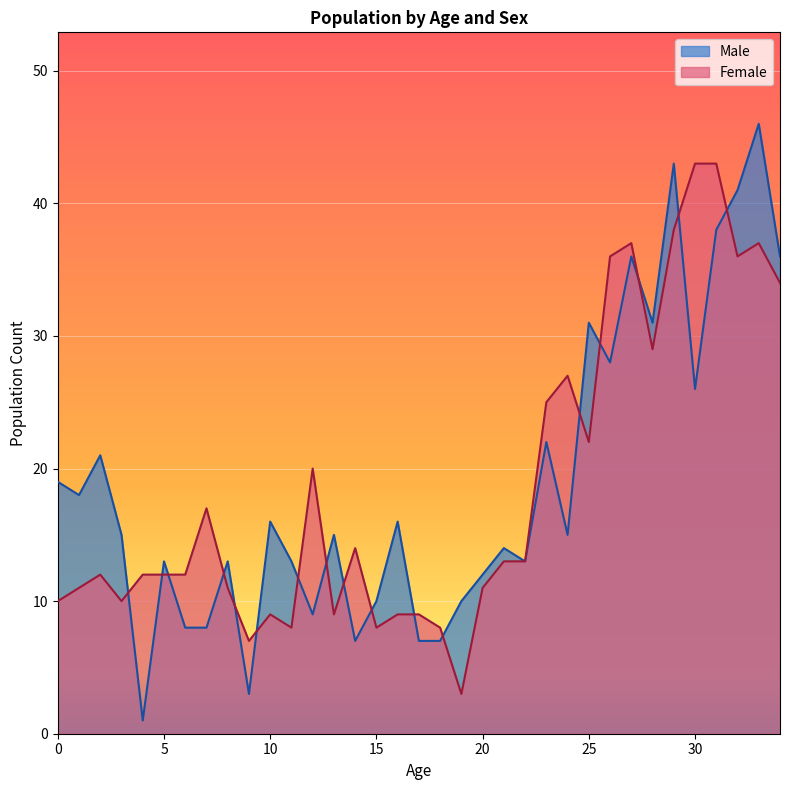

Is the value of Male at 14 greater than the value of Female at 7?

No